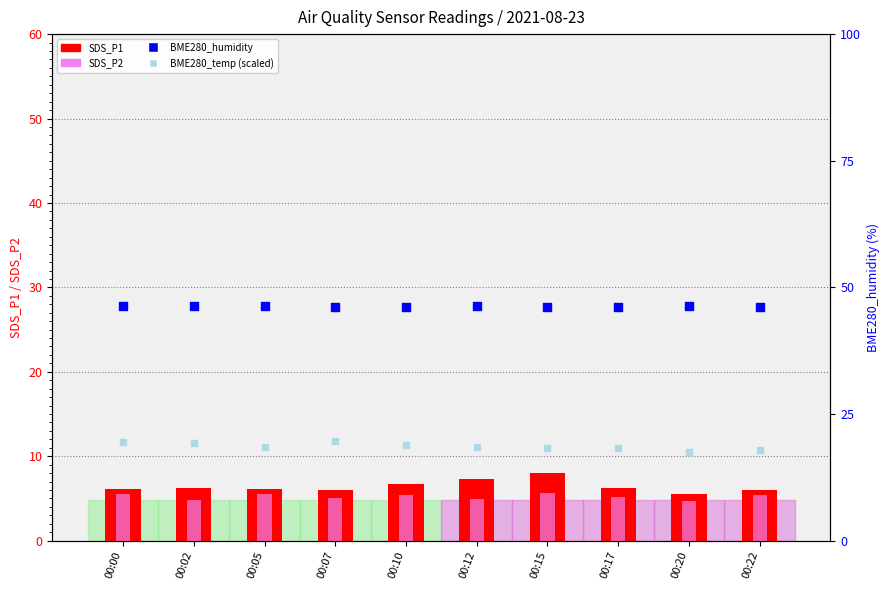

What is the total value across all series at 00:02?

76.6